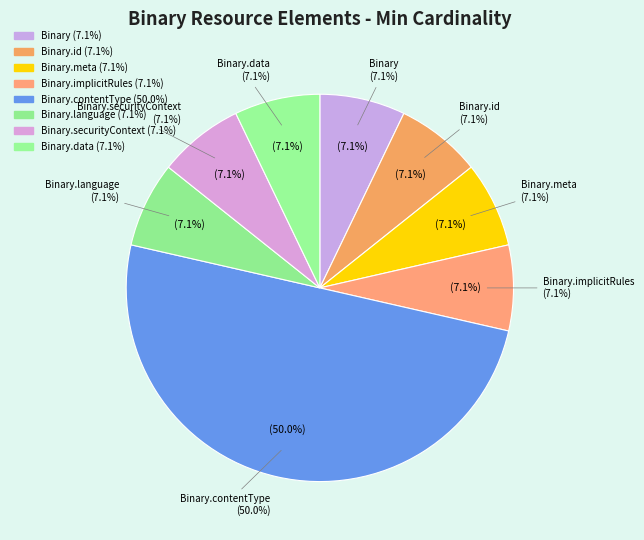

Rank the categories by value from highest to lowest.

Binary.contentType, Binary, Binary.id, Binary.meta, Binary.implicitRules, Binary.language, Binary.securityContext, Binary.data